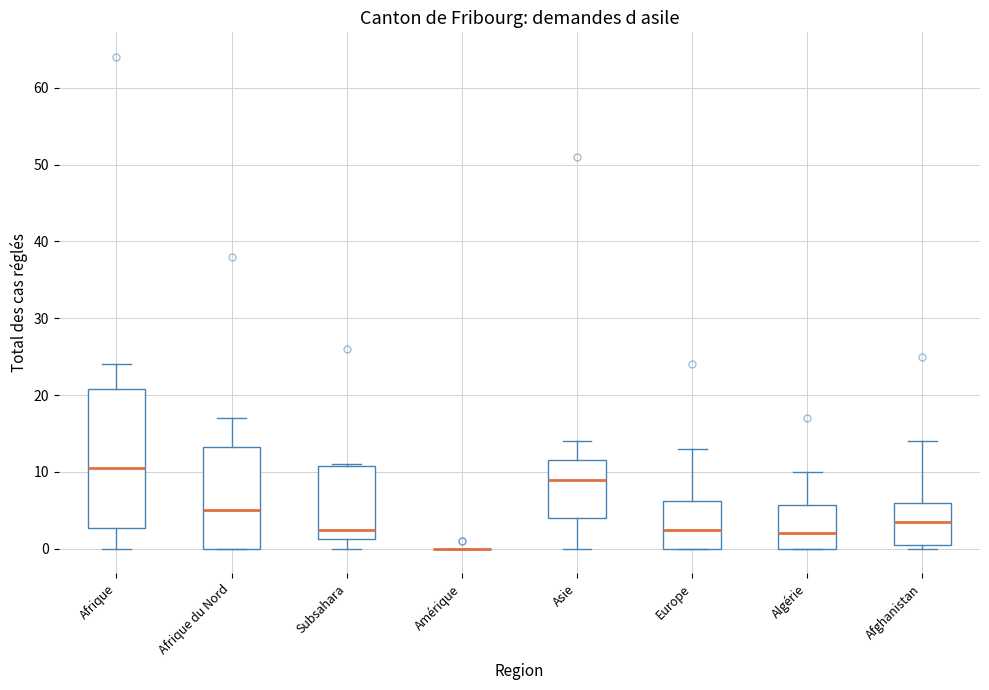

Comparing the boxes themselves (not the whiskers), which one is the tallest?

Afrique